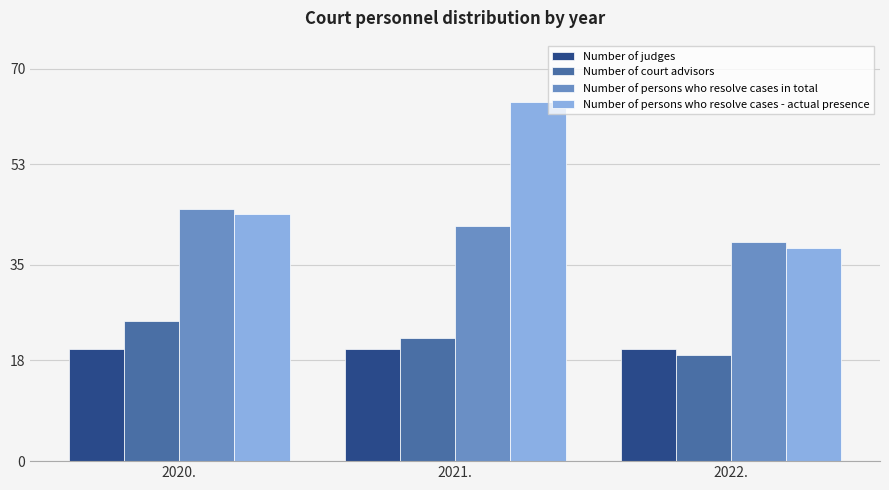

What position from the left is 2021.?

2